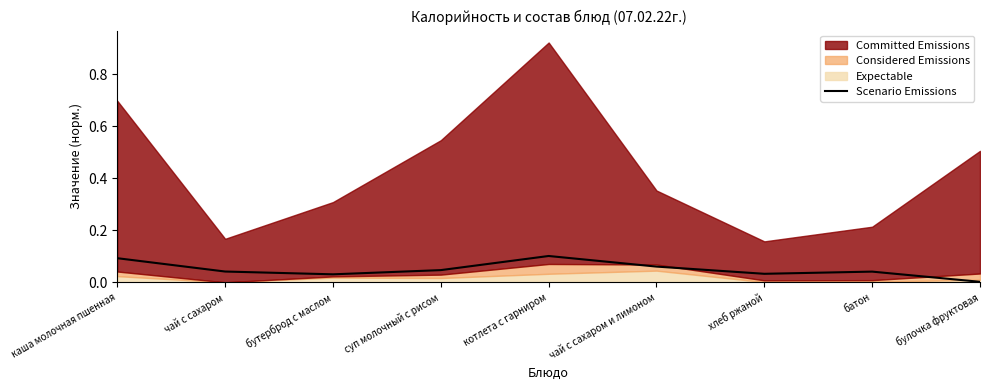

Reading left to right, transcribe all the data shown in this chart.

каша молочная пшенная=0.1	чай с сахаром=0.0	бутерброд с маслом=0.0	суп молочный с рисом=0.0	котлета с гарниром=0.1	чай с сахаром и лимоном=0.1	хлеб ржаной=0.0	батон=0.0	булочка фруктовая=0.0